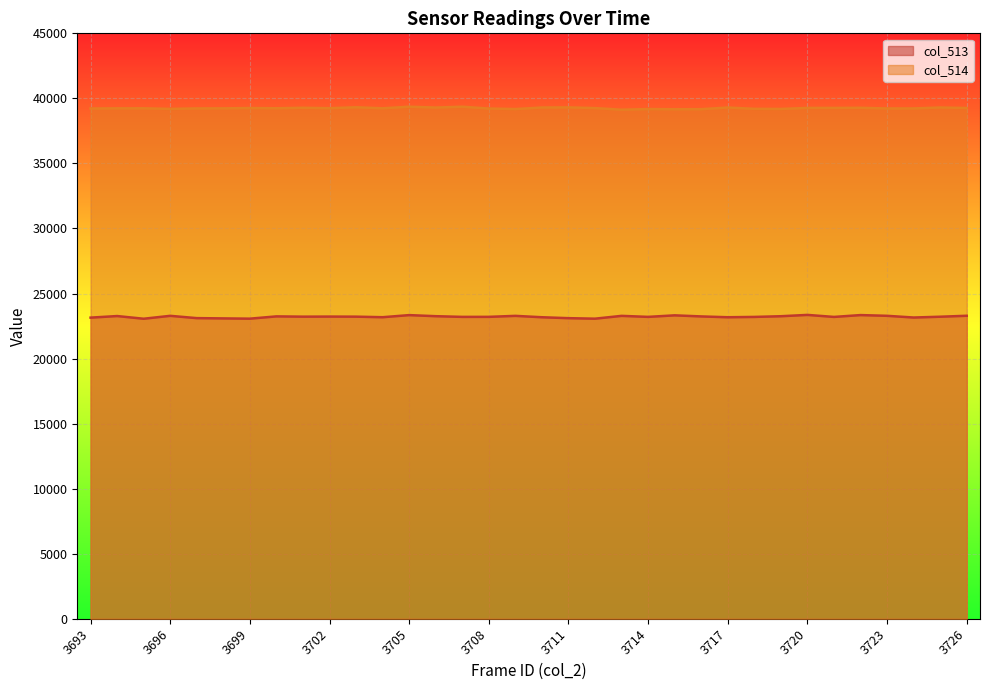

How many values in the col_514 series exceed 39241?

16